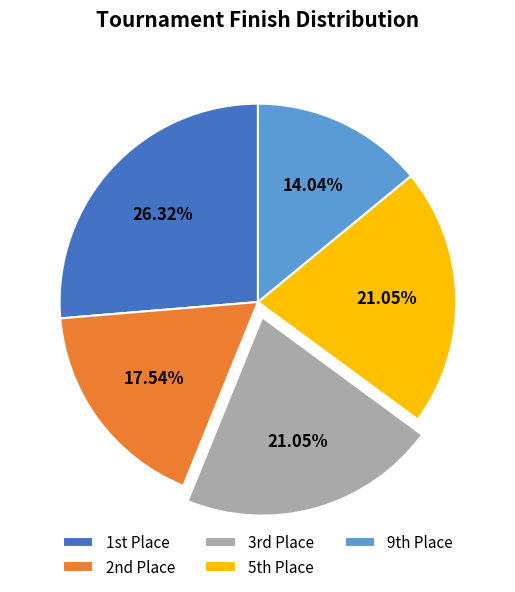

Is there any slice that represents more than half of the pie?

No